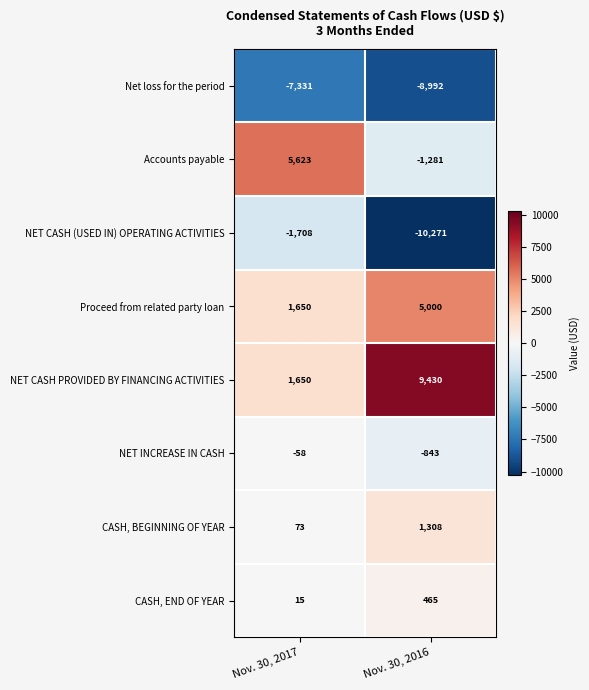

What is the minimum value for NET CASH (USED IN) OPERATING ACTIVITIES?

-10271